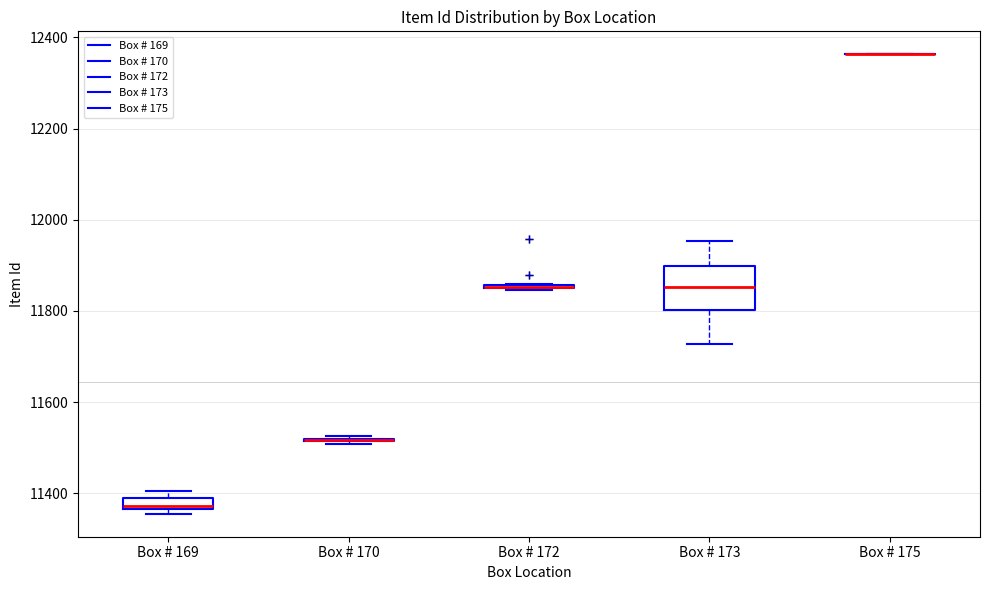

Comparing the boxes themselves (not the whiskers), which one is the tallest?

Box # 173